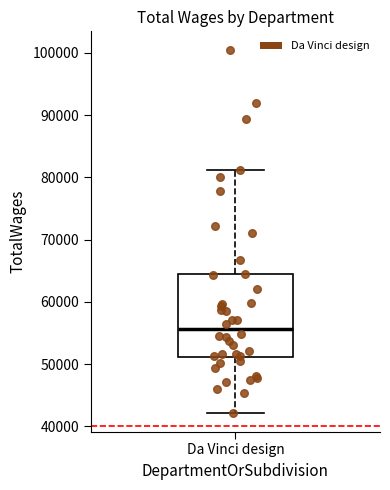

Transcribe this box plot: give where the median line is, the range the box spans, and where the two whiskers end, as read against the y-axis. The values are not printed on the chart, so give them approximately, as read against the axis.

median 56000, box 51000 to 64000, whiskers 42000 to 81000